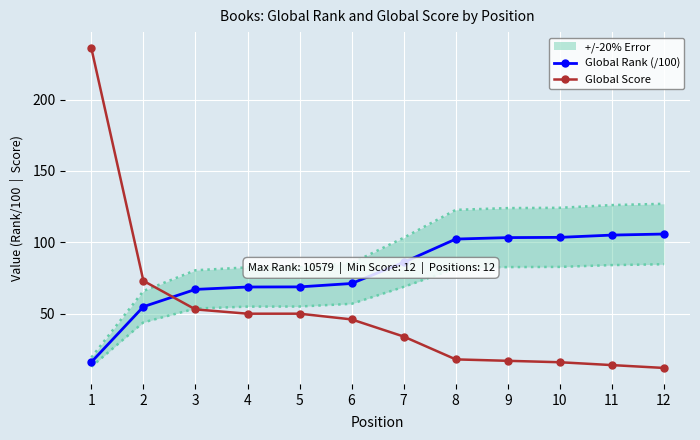

Is the value of Global Rank (/100) at 7 greater than the value of Global Score at 11?

Yes